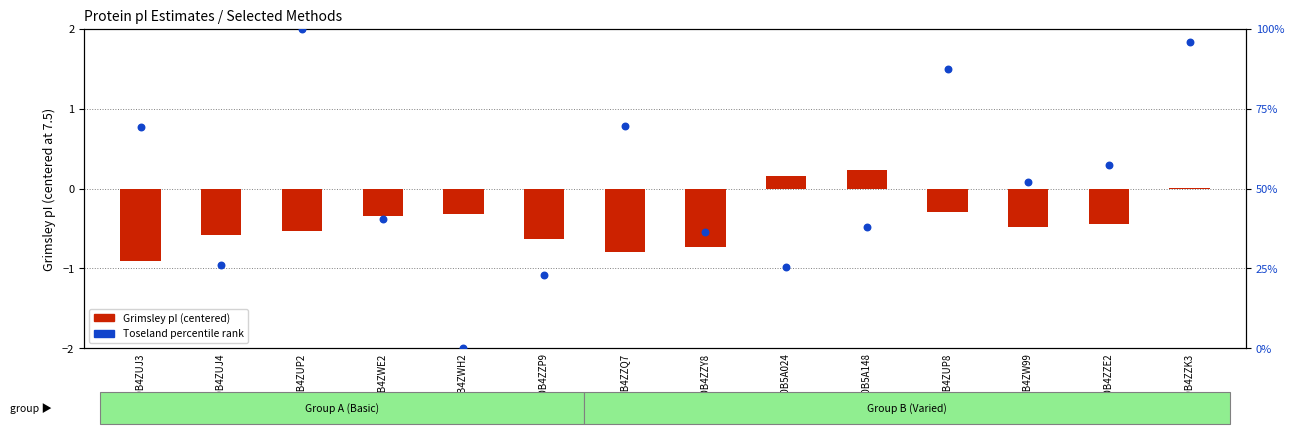

At which category is the sum across all series the highest?

A0A0B4ZUP2